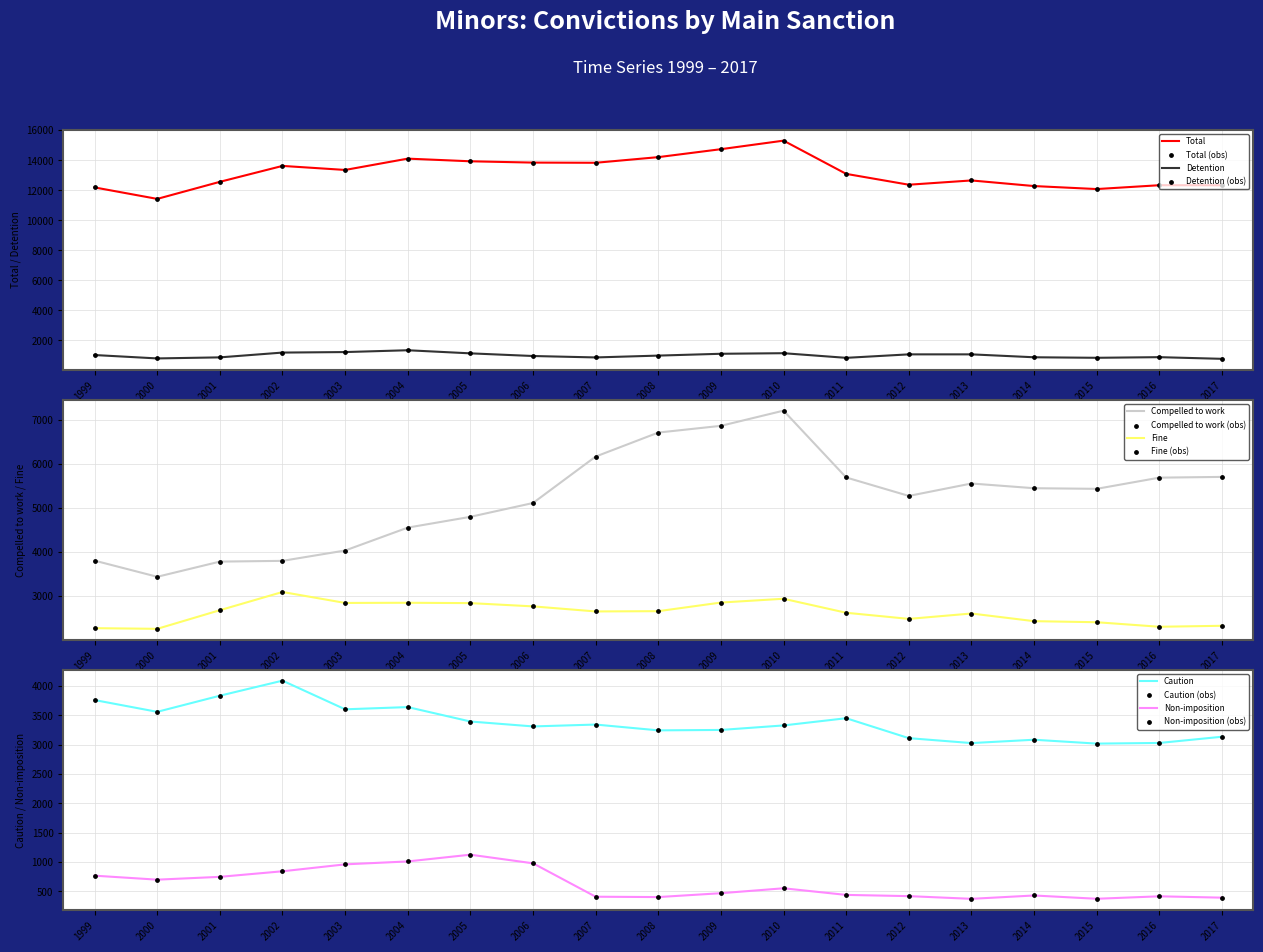

At how many categories does at least one series exceed 13941?

4